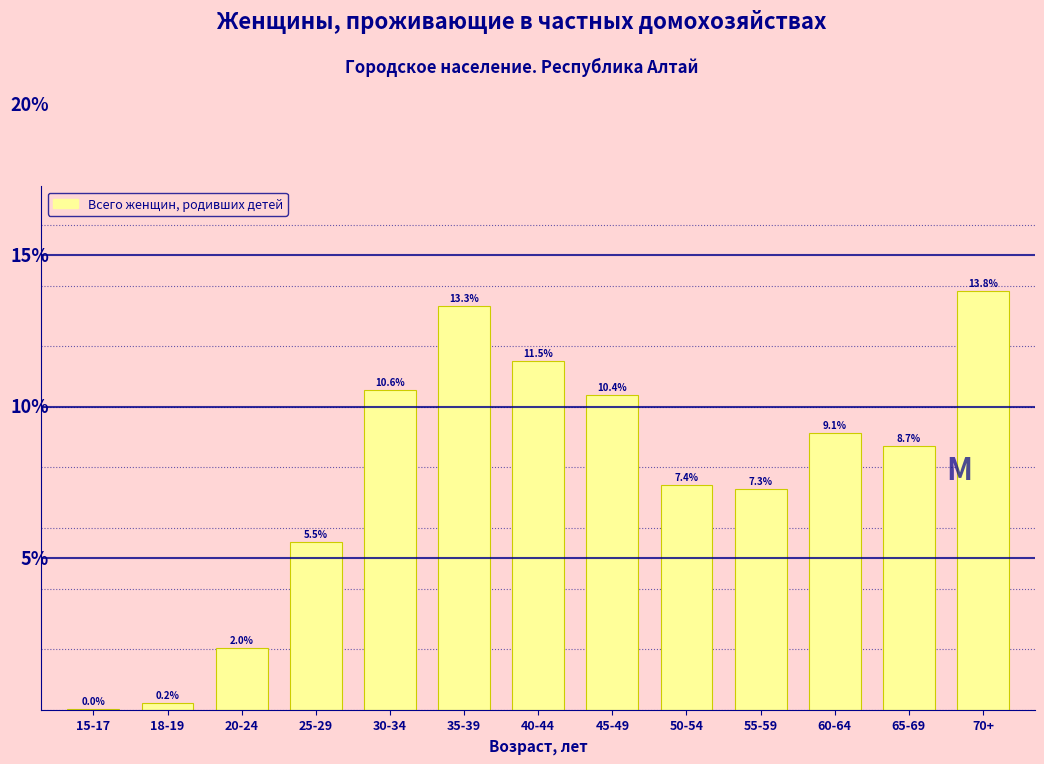

Where does the data first go above 8?

30-34